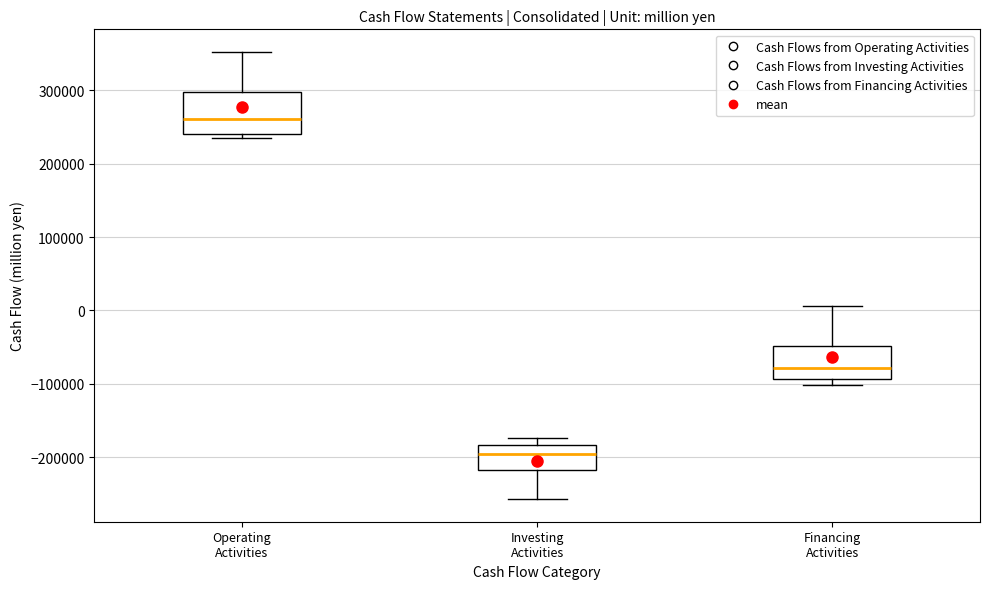

Which box has the highest median line?

Operating Activities